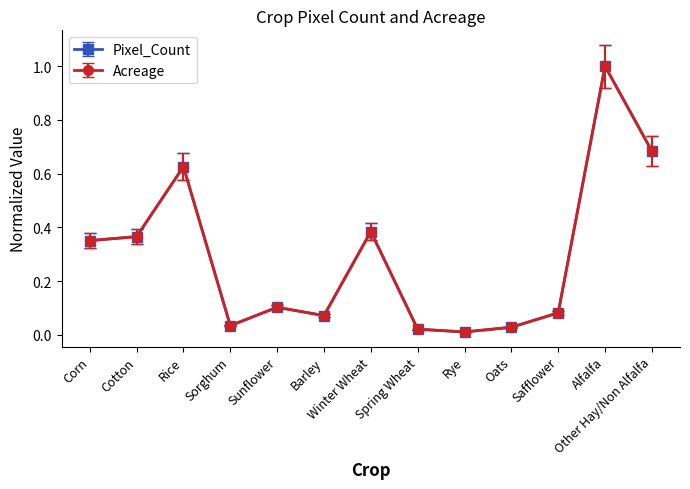

Which series changed the most between Spring Wheat and Alfalfa?

Pixel_Count